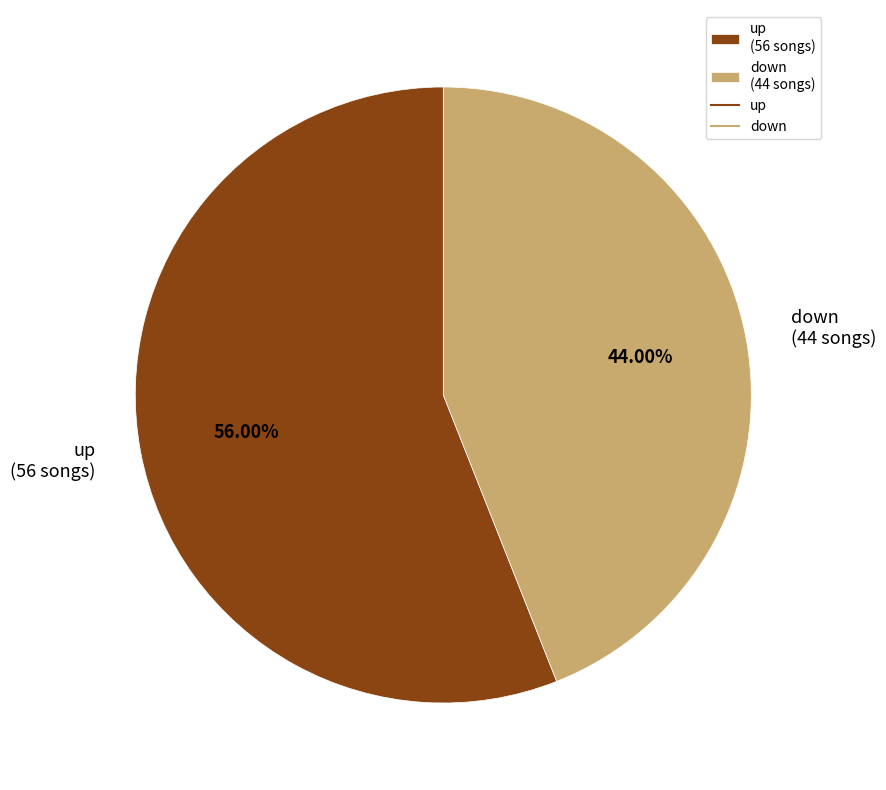

Is up the majority of the pie?

Yes